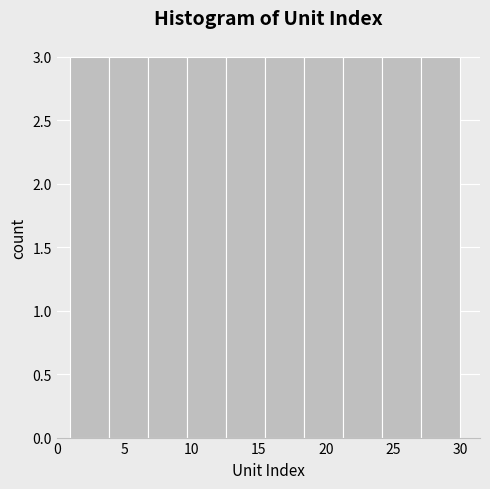

Reading left to right, transcribe this chart: for each bar, give the range it covers on the x-axis and its height. Neither the bar edges nor the heights are printed on the chart, so give them approximately, as read against the axes.

1.0 to 3.9: 3
3.9 to 6.8: 3
6.8 to 9.7: 3
9.7 to 12.6: 3
12.6 to 15.5: 3
15.5 to 18.4: 3
18.4 to 21.3: 3
21.3 to 24.2: 3
24.2 to 27.1: 3
27.1 to 30.0: 3